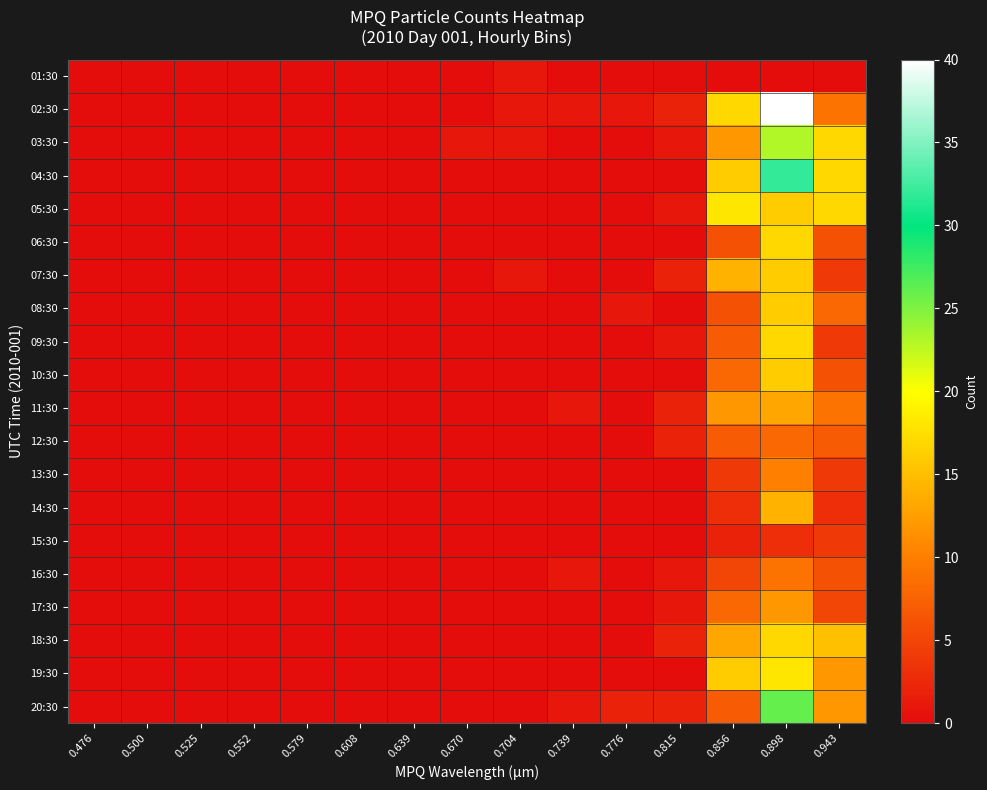

Between 0.704 and 0.476, which is larger?

0.704